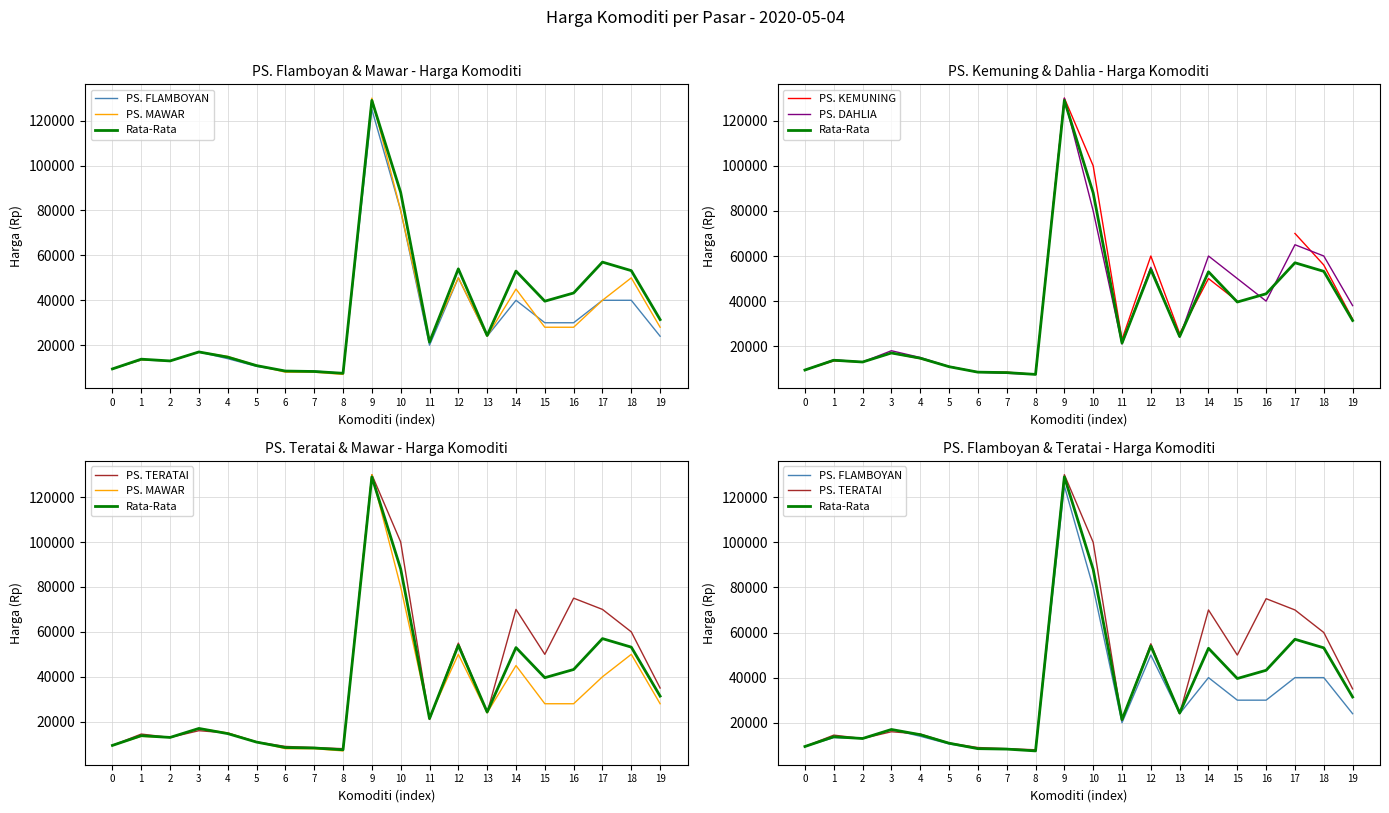

What is the difference between the second highest and second lowest values in the PS. TERATAI series?

91500.0